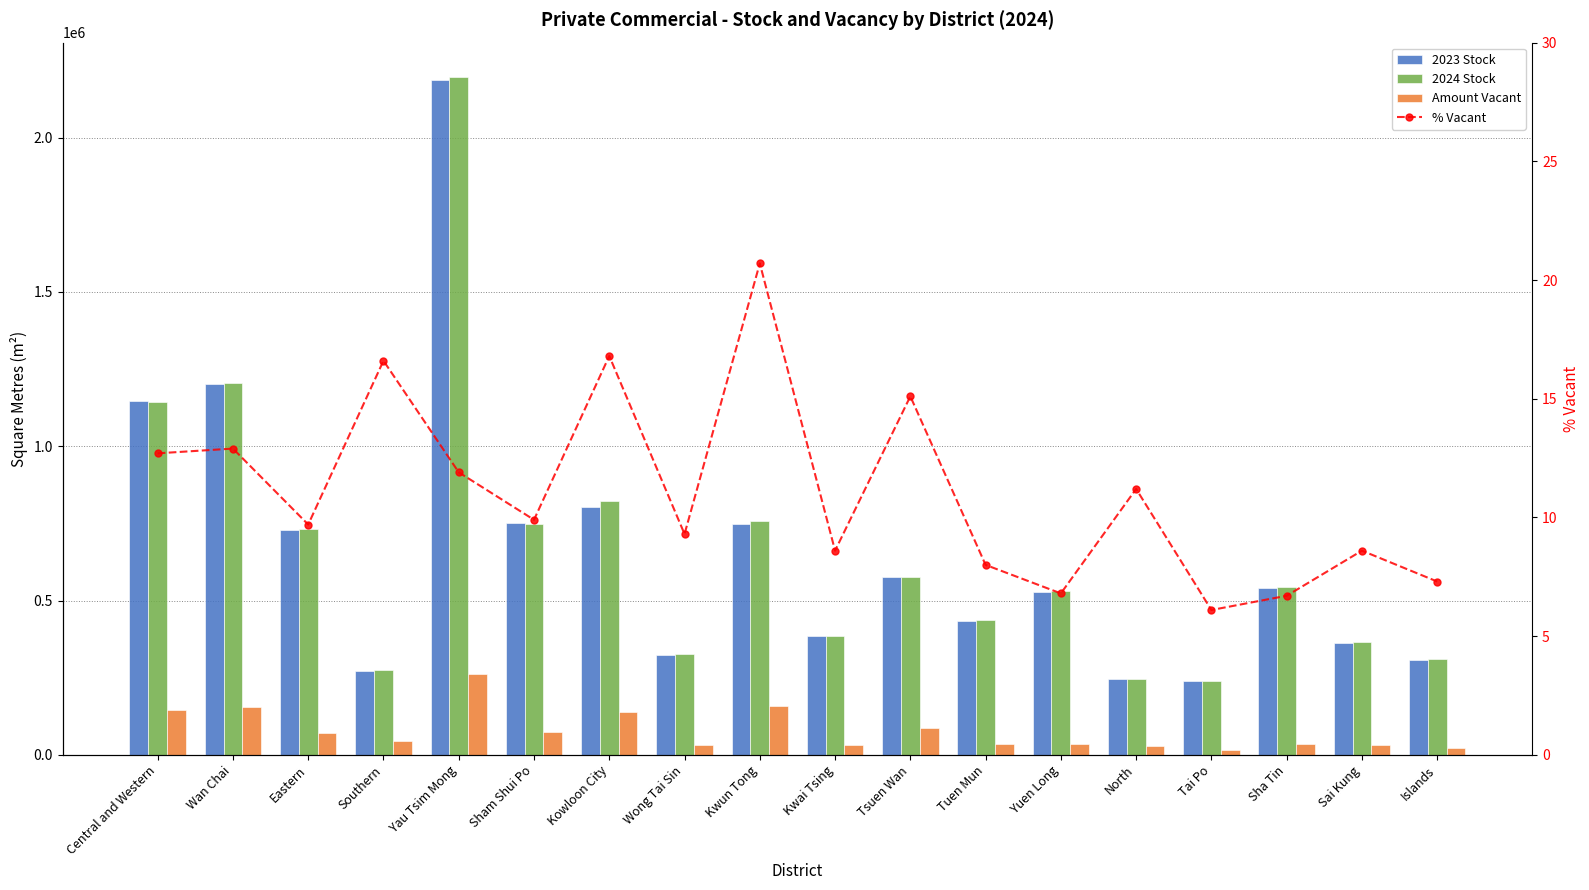

Between Central and Western and Islands, which series saw the biggest shift?

2023 Stock